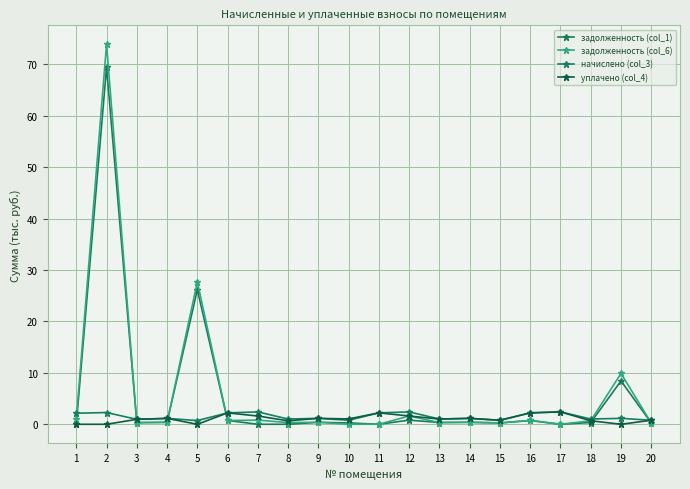

What is the difference between the second highest and minimum values in the задолженность (col_6) series?

27.7